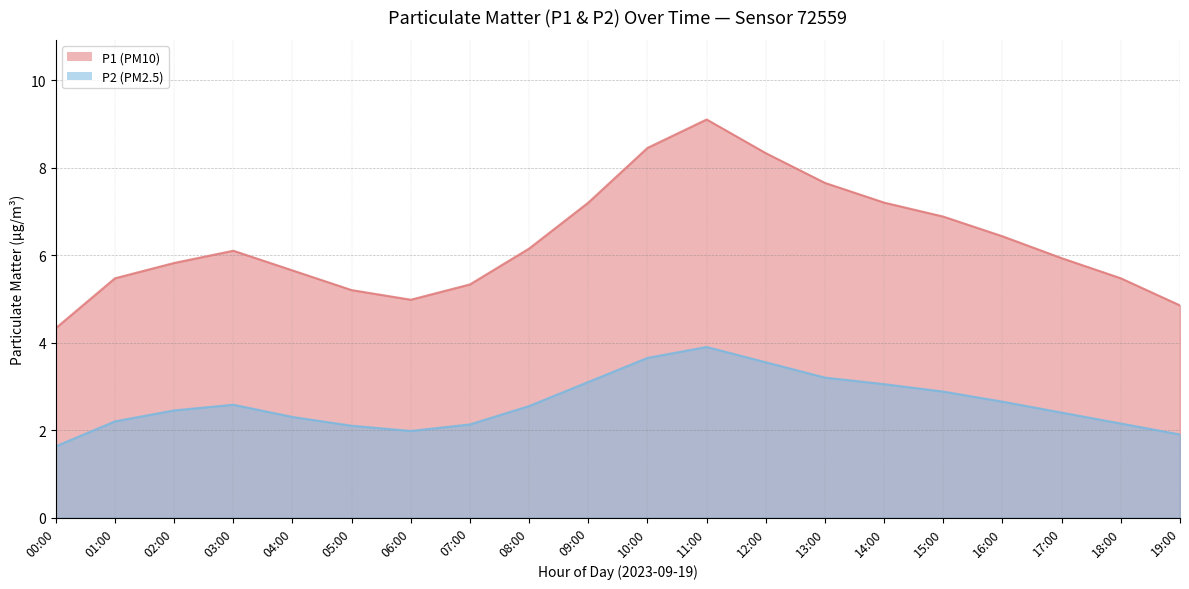

How many lines are shown in the chart?

2